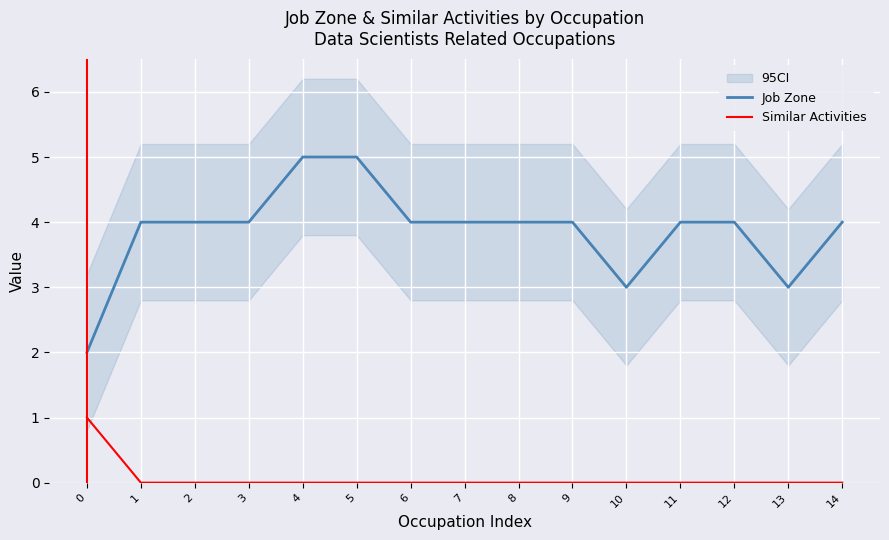

What is the value of the Similar Activities point at the 1st from the left?

1